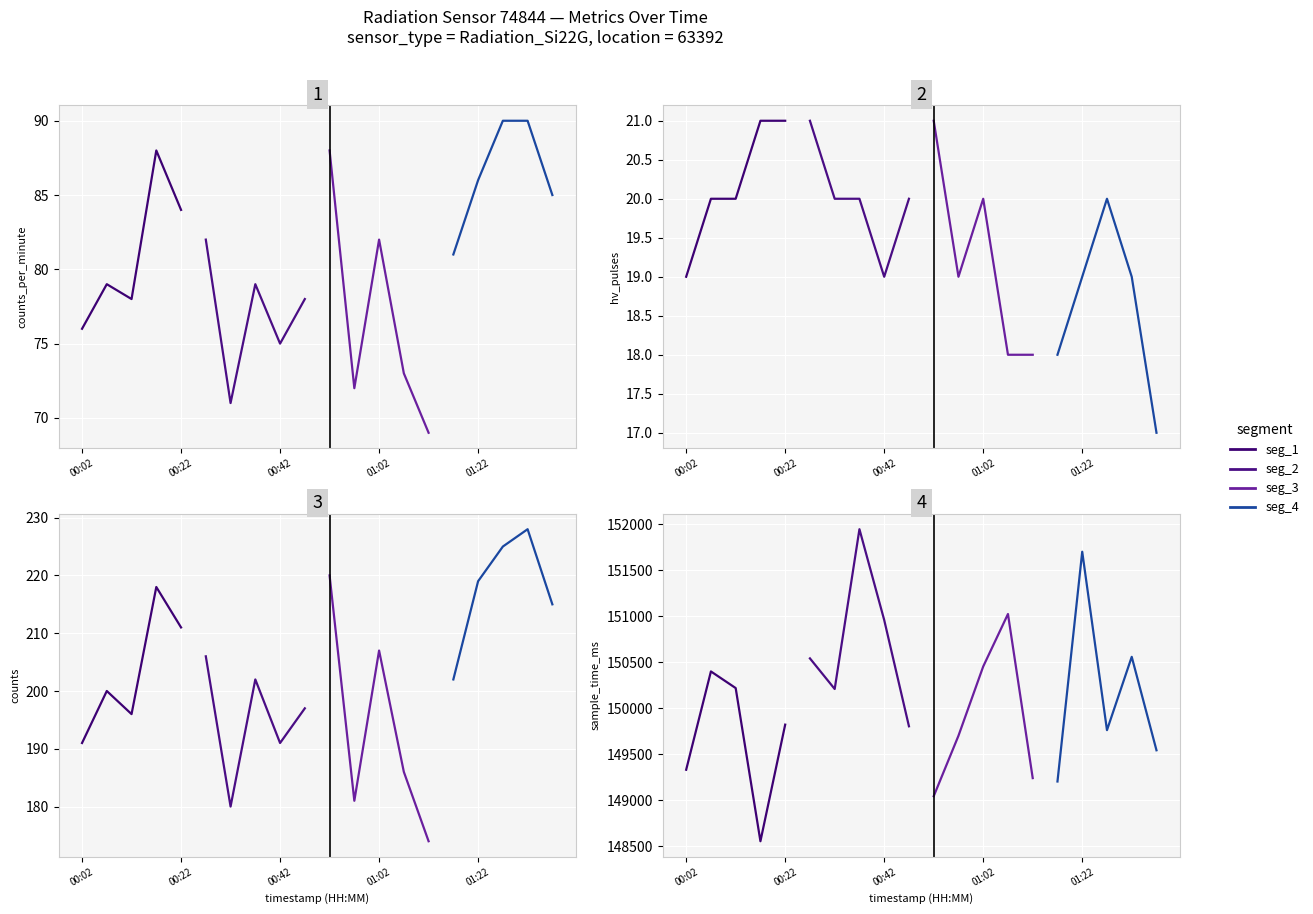

What is the sum of all seg_2 values?

385